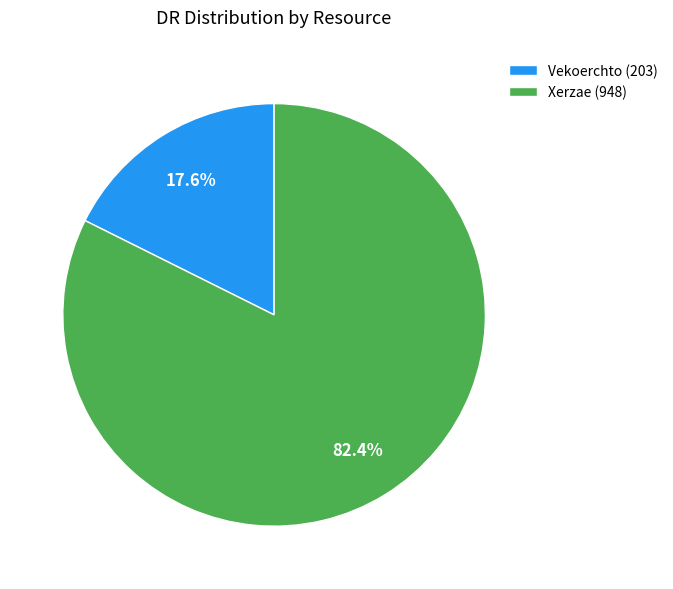

What percentage is NOT represented by Vekoerchto?

82.4%